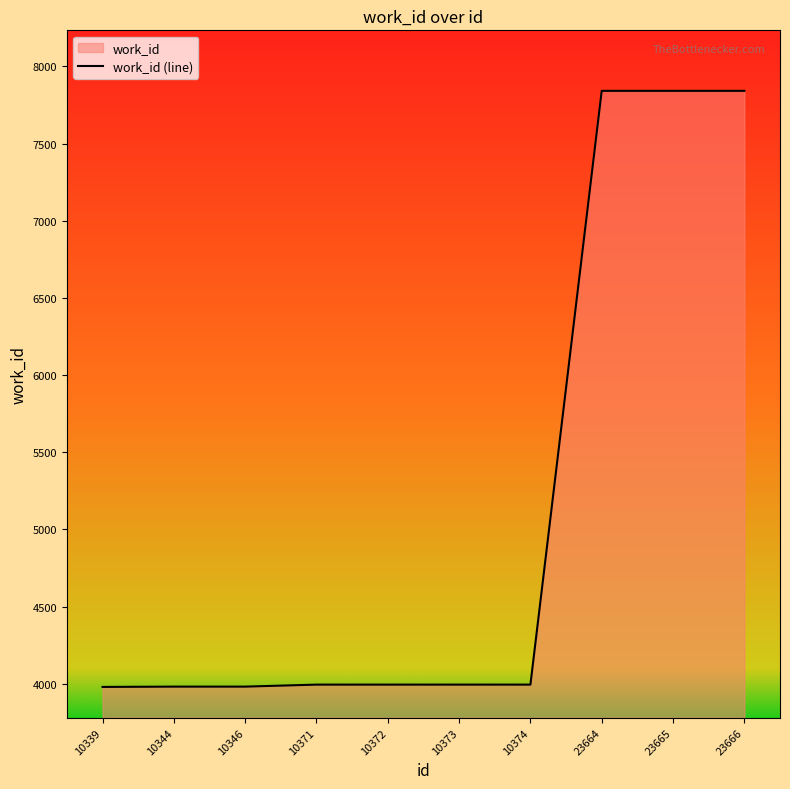

Between 23665 and 10372, which is larger?

23665